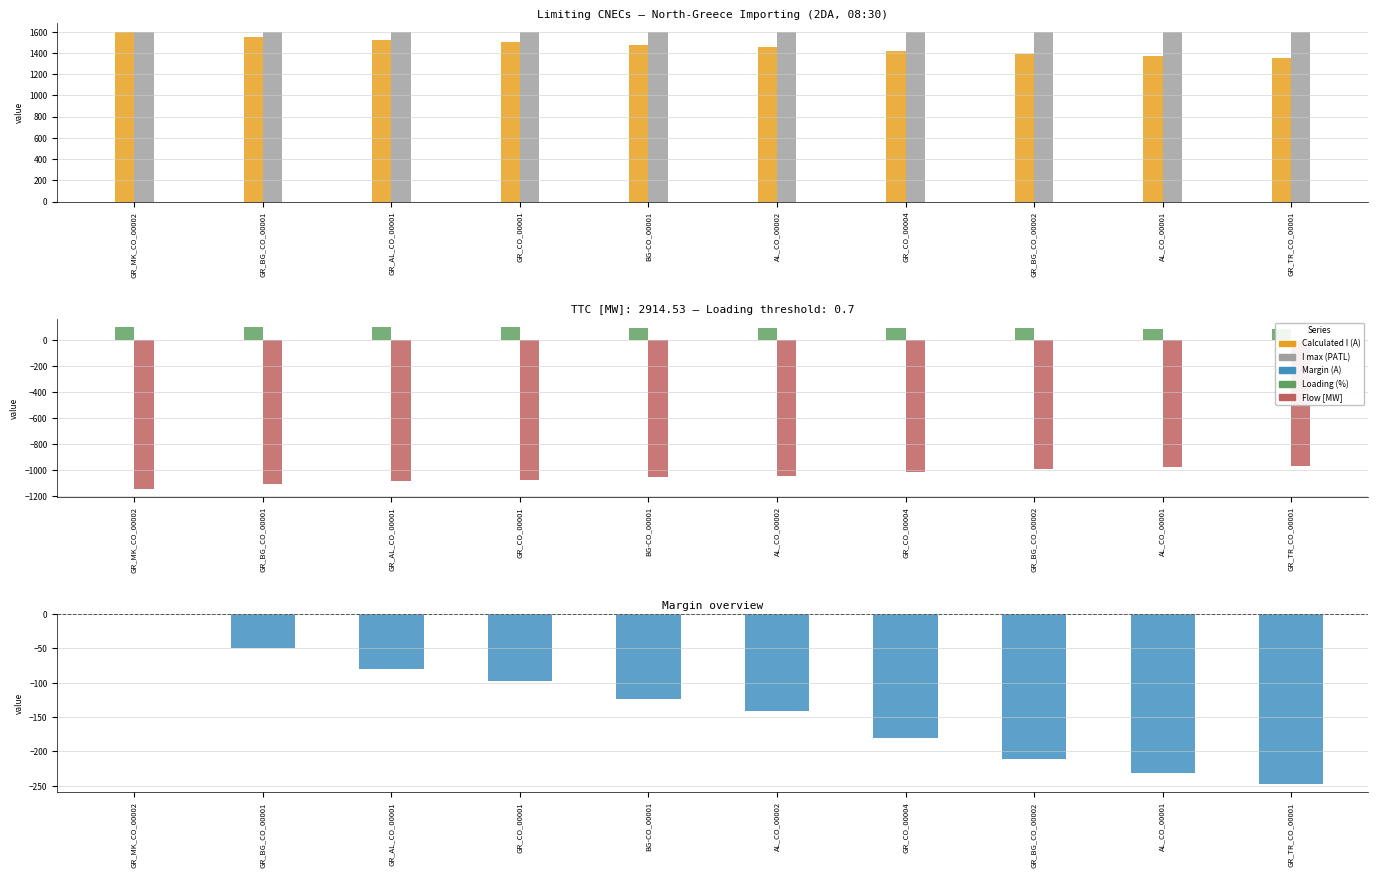

Is it true that I max (PATL) equals 1600 at AL_CO_00002?

True